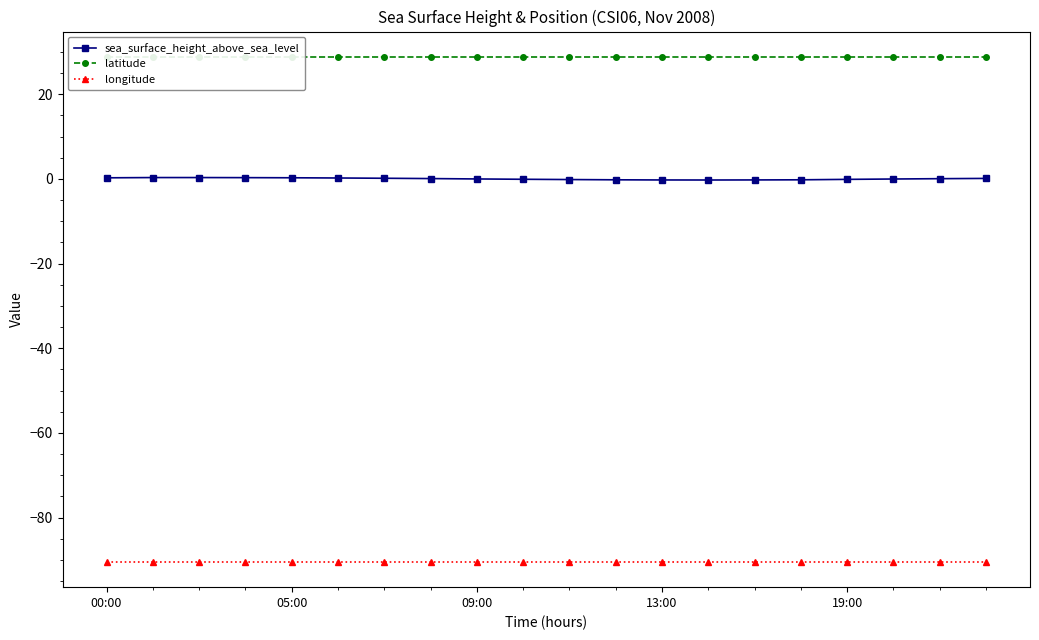

True or false: latitude and longitude intersect in this chart.

False